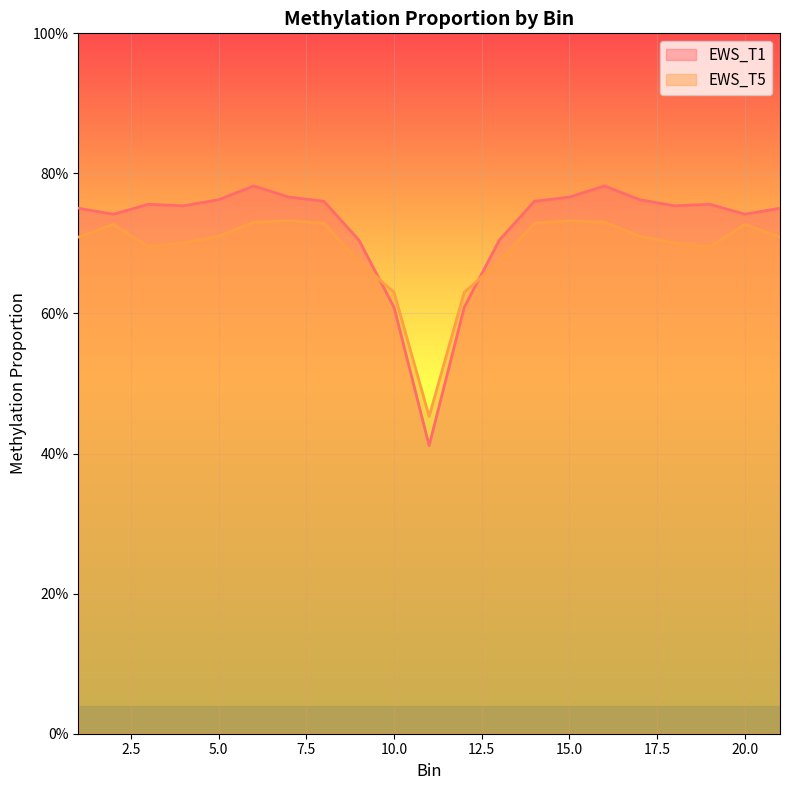

Between 15 and 9, which is larger?

15